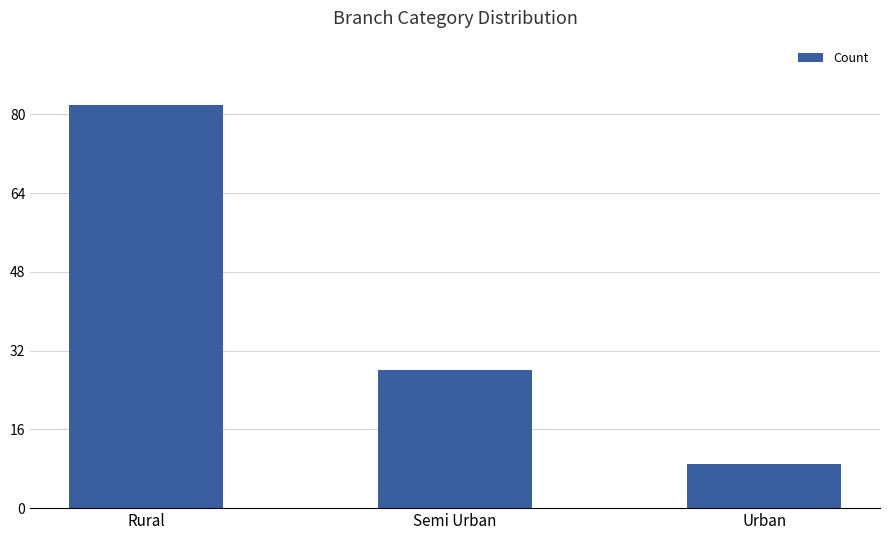

List the labels in order of value, smallest first.

Urban, Semi Urban, Rural